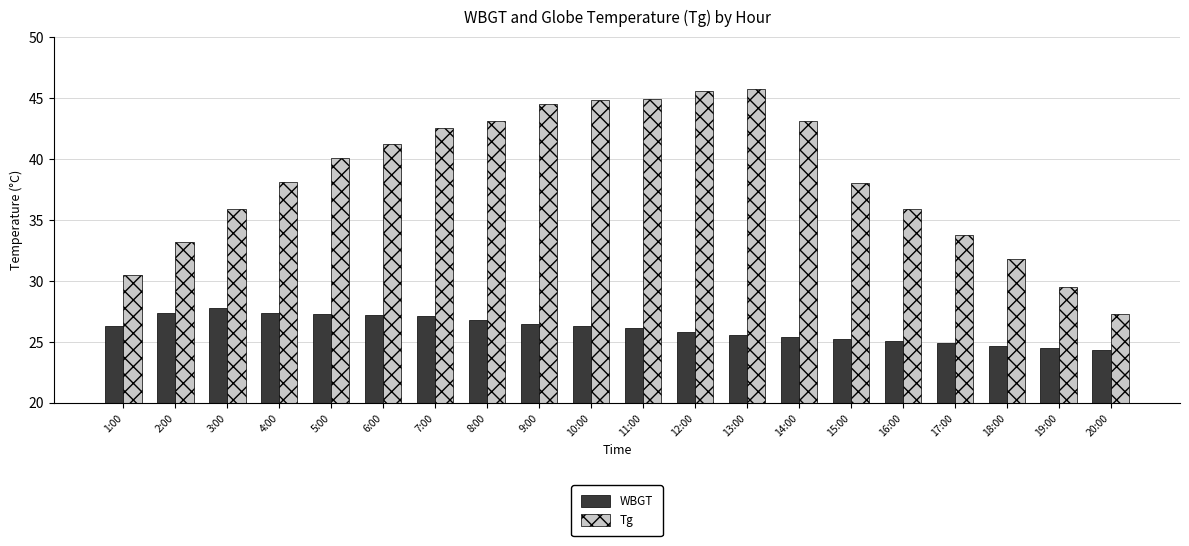

What is the value of the Tg bar at the 7th from the left?

42.5